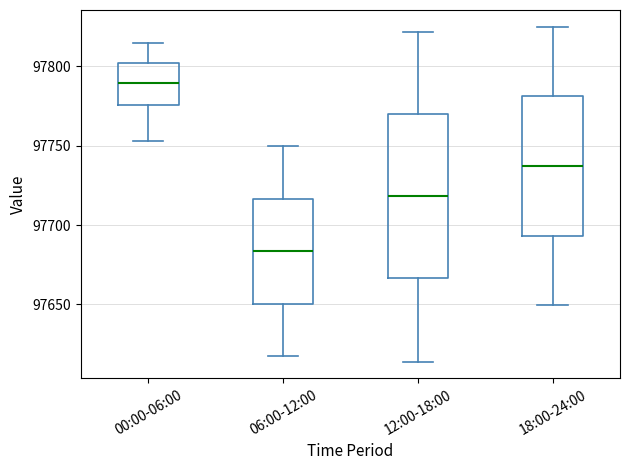

Which box is the tallest, from its lower edge to its upper edge?

12:00-18:00